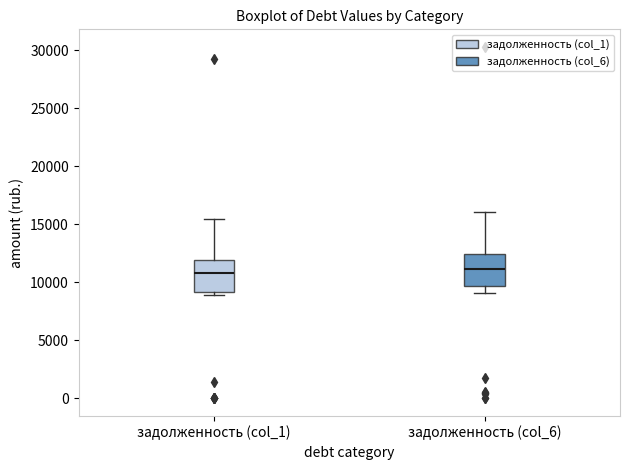

Reading left to right, read every box against the y-axis: the position of its median line, the range the box covers, and the ends of its whiskers. The values are not printed on the chart, so give them approximately, as read against the axis.

задолженность (col_1): median 11000, box 9000 to 12000, whiskers 9000 (just below the box's lower edge) to 15500
задолженность (col_6): median 11000, box 9500 to 12500, whiskers 9000 to 16000